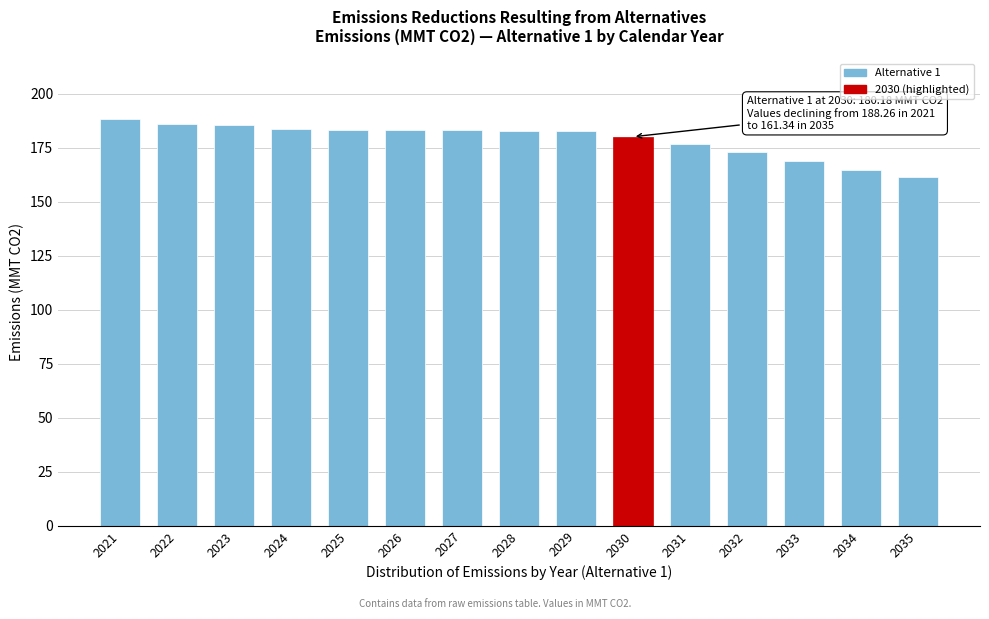

What is the minimum value shown in the chart?

161.3